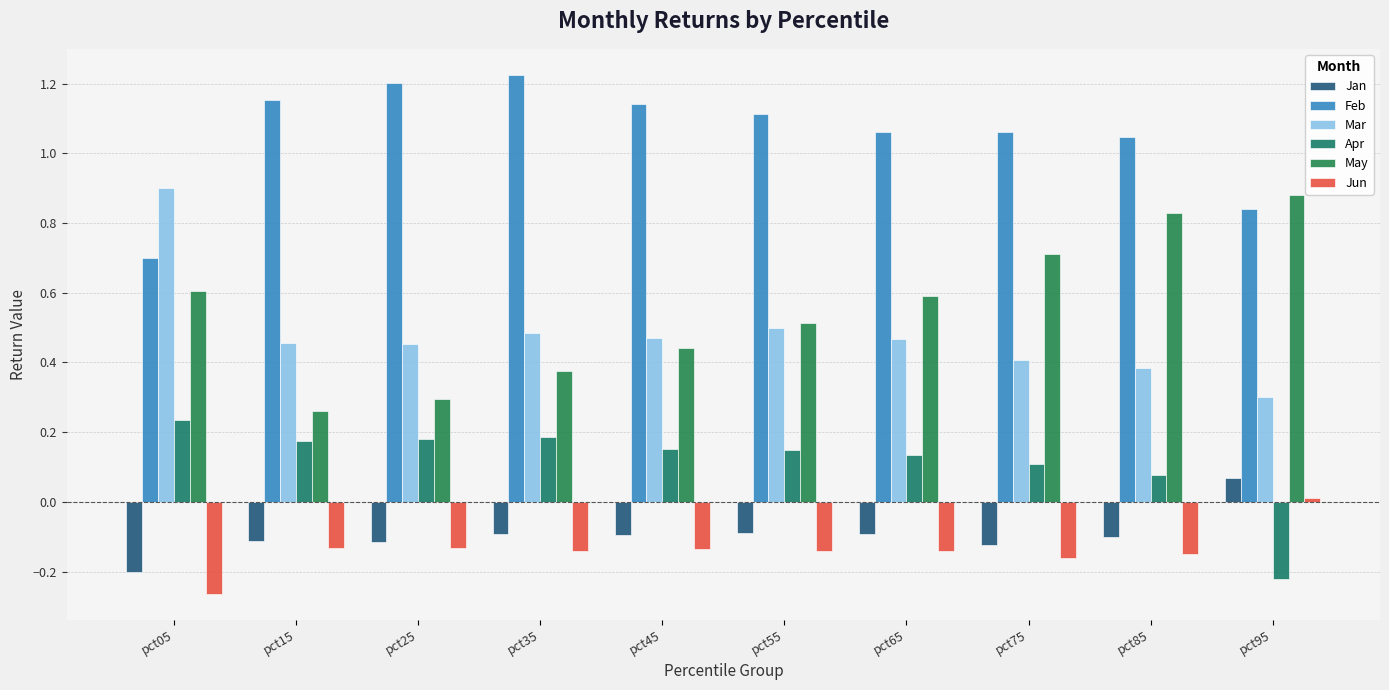

How many groups of bars are there?

10